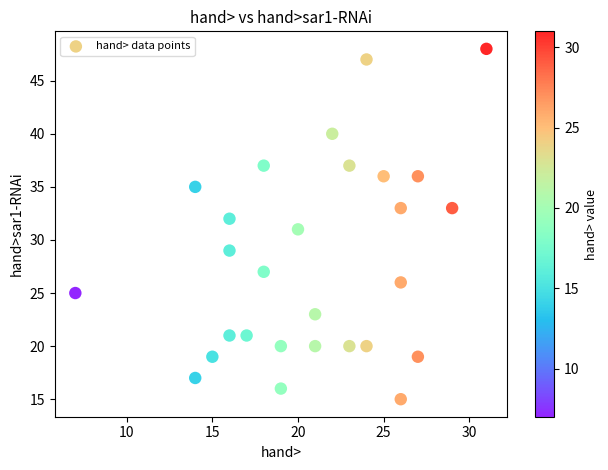

What is the range of Y values (max minus min)?

33